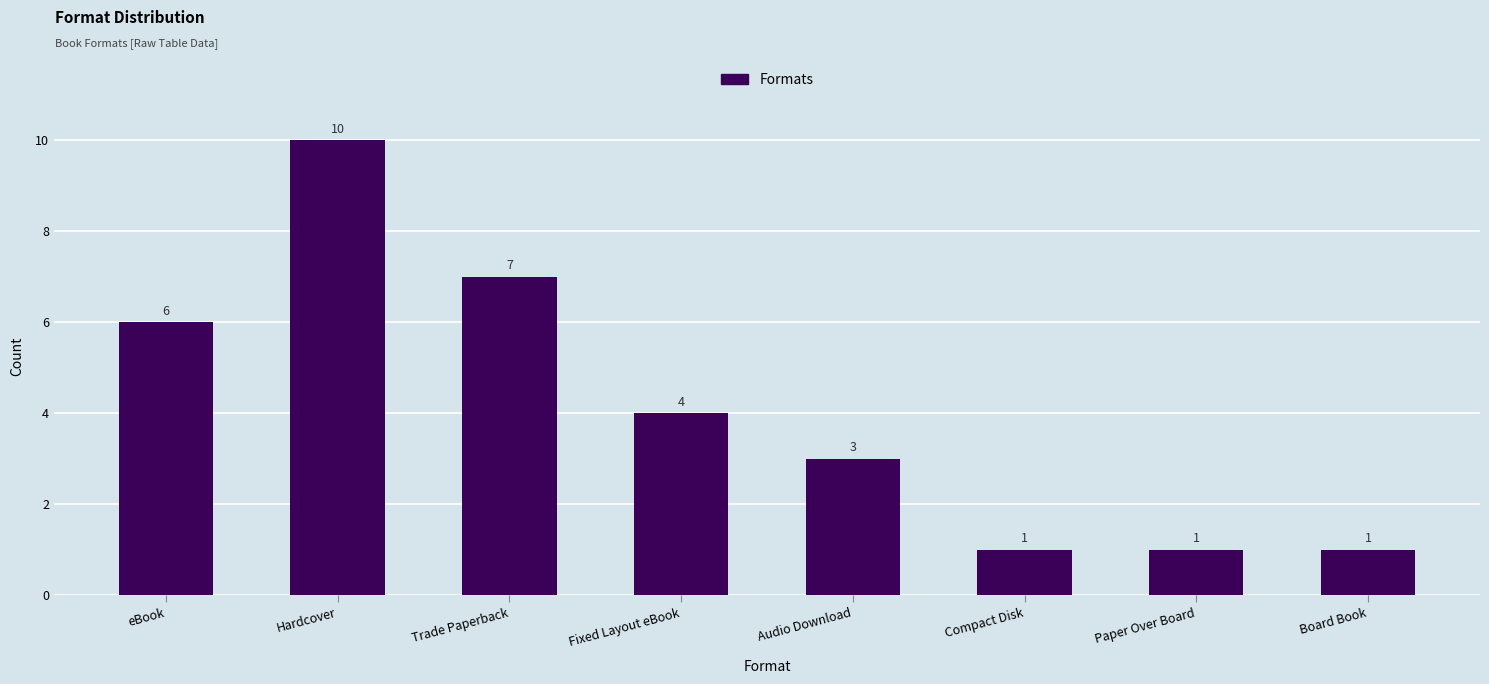

What is the label of the 3rd bar from the left?

Trade Paperback